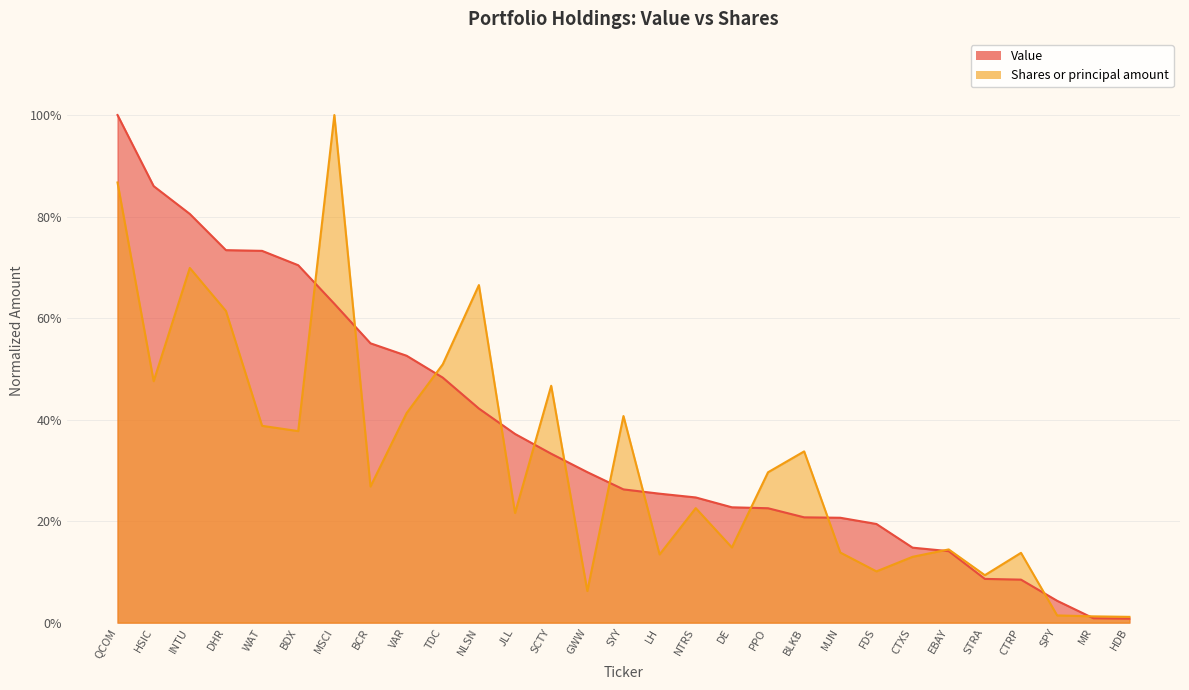

How many categories are shown in the chart?

29